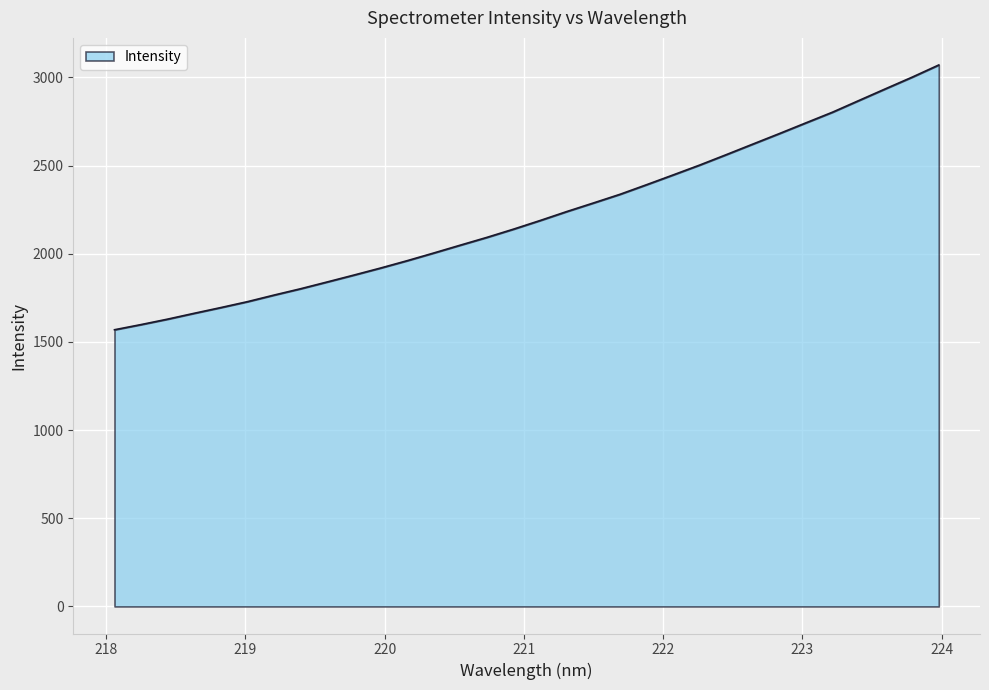

What is the maximum value shown in the chart?

3070.5